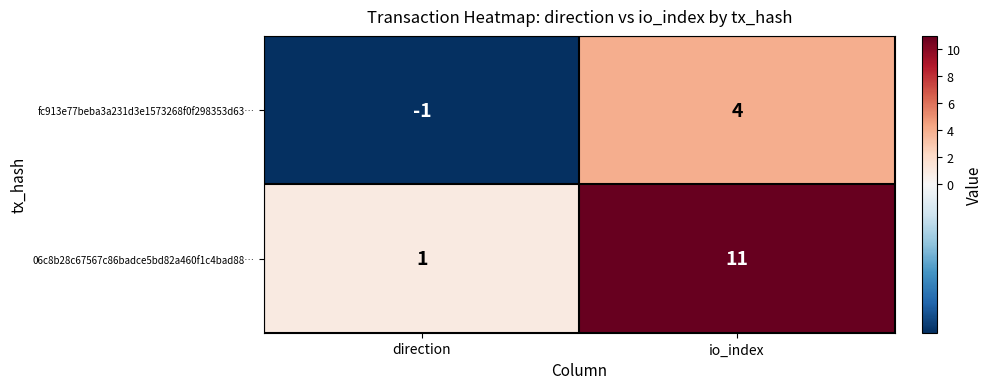

Which category has the highest value in the fc913e77beba3a231d3e1573268f0f298353d63… series?

io_index